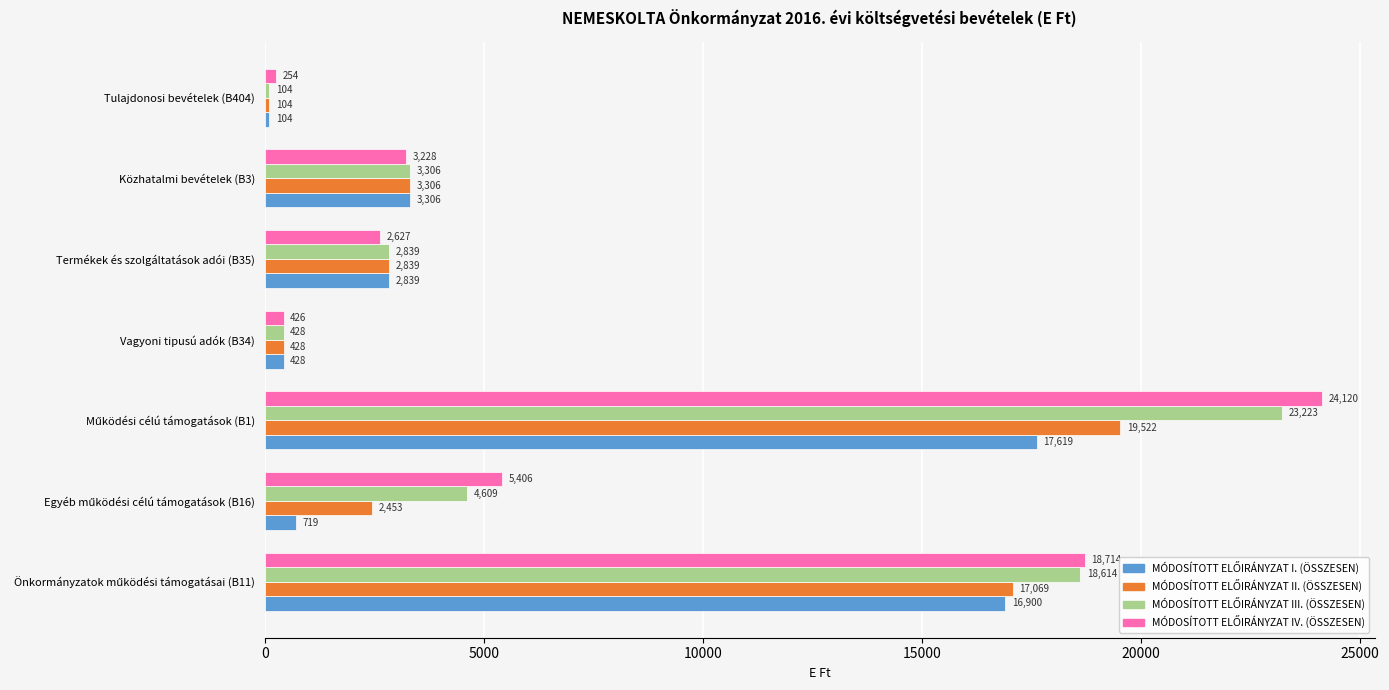

Which category has the lowest value across all series?

Tulajdonosi bevételek (B404)